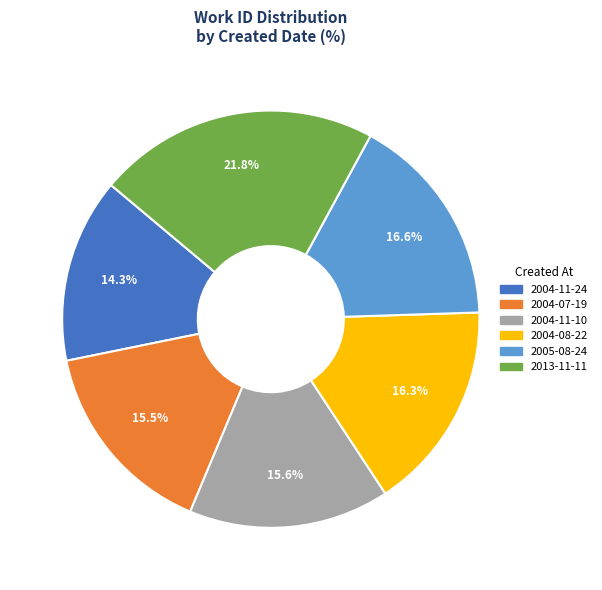

Does 2013-11-11 represent more than half of the total?

No